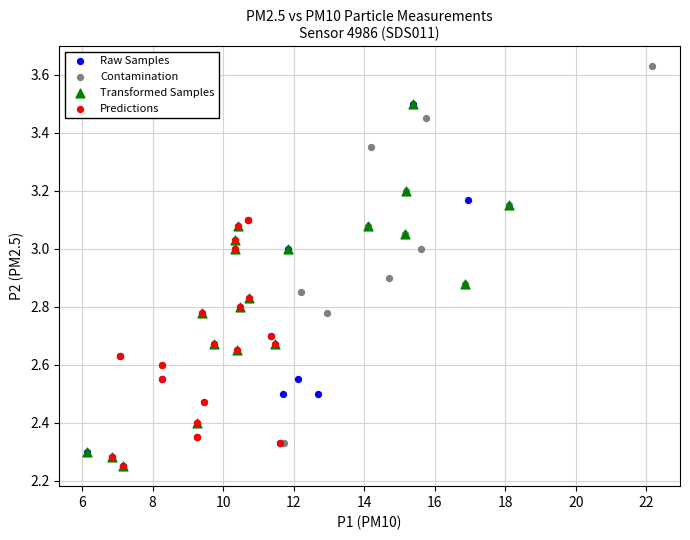

Which series reaches the maximum Y coordinate?

Contamination